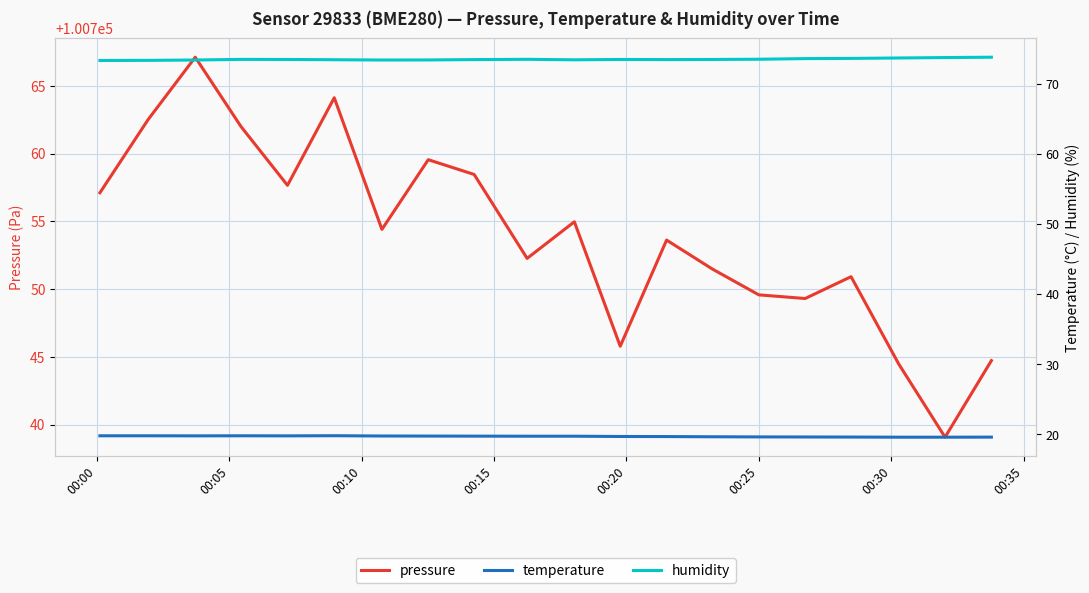

Count the humidity values in the range 73 to 74.

20